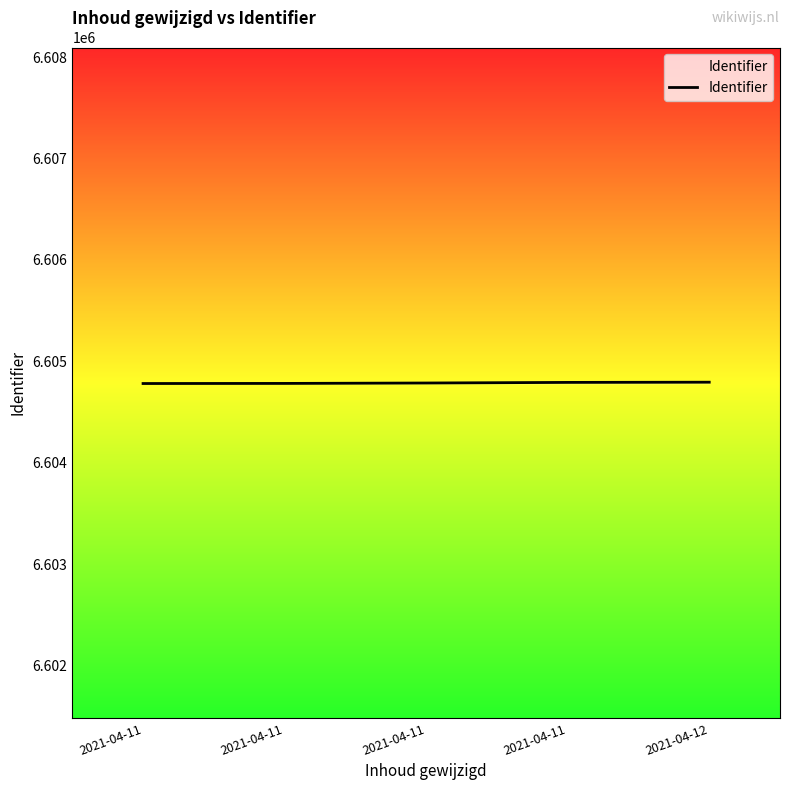

How many values are below 6604786?

2